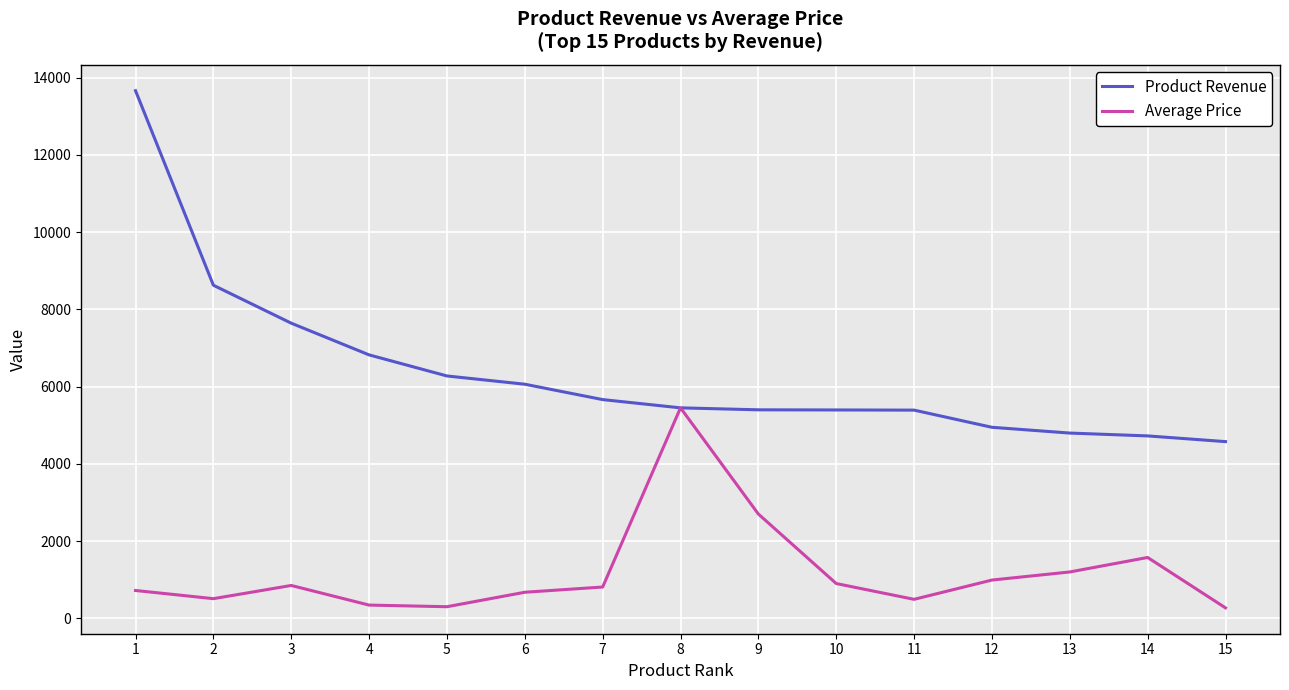

What is the lowest value of the Product Revenue series?

4574.5